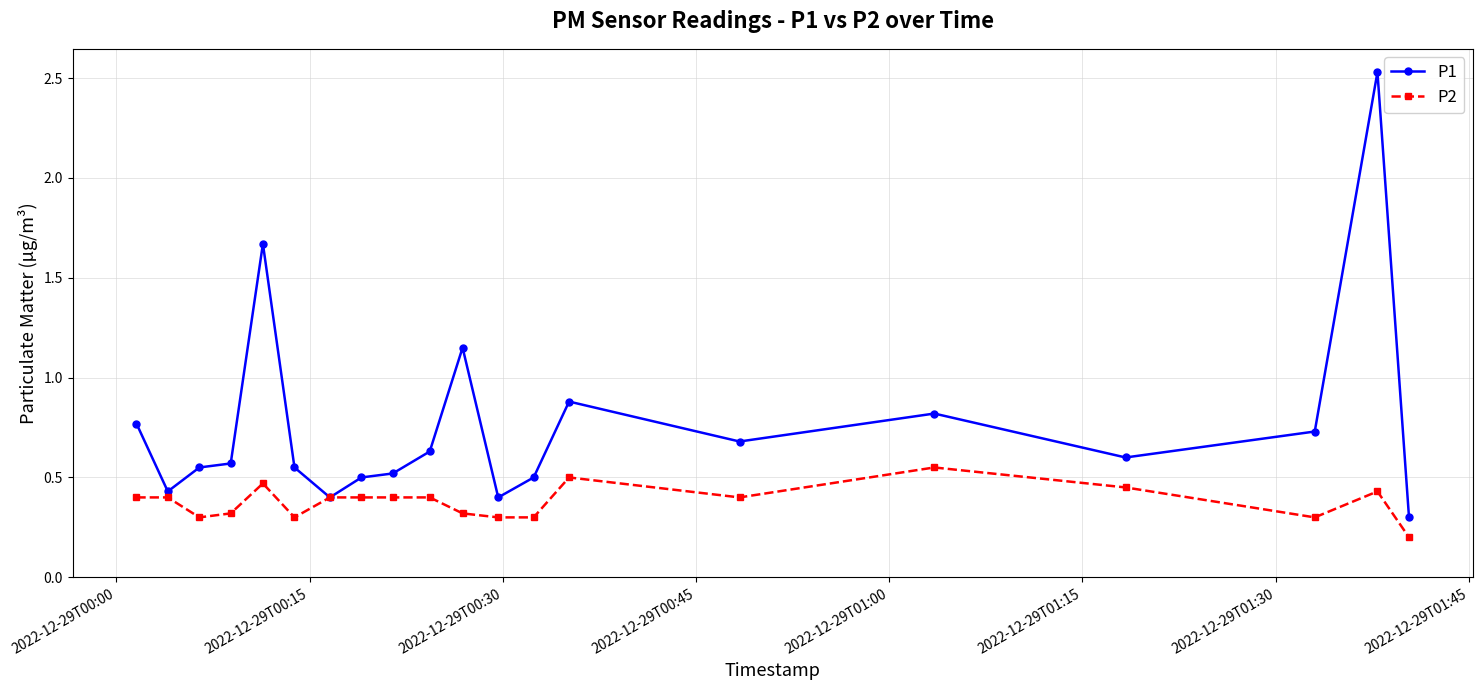

List the series in order of their peak value, lowest first.

P2, P1